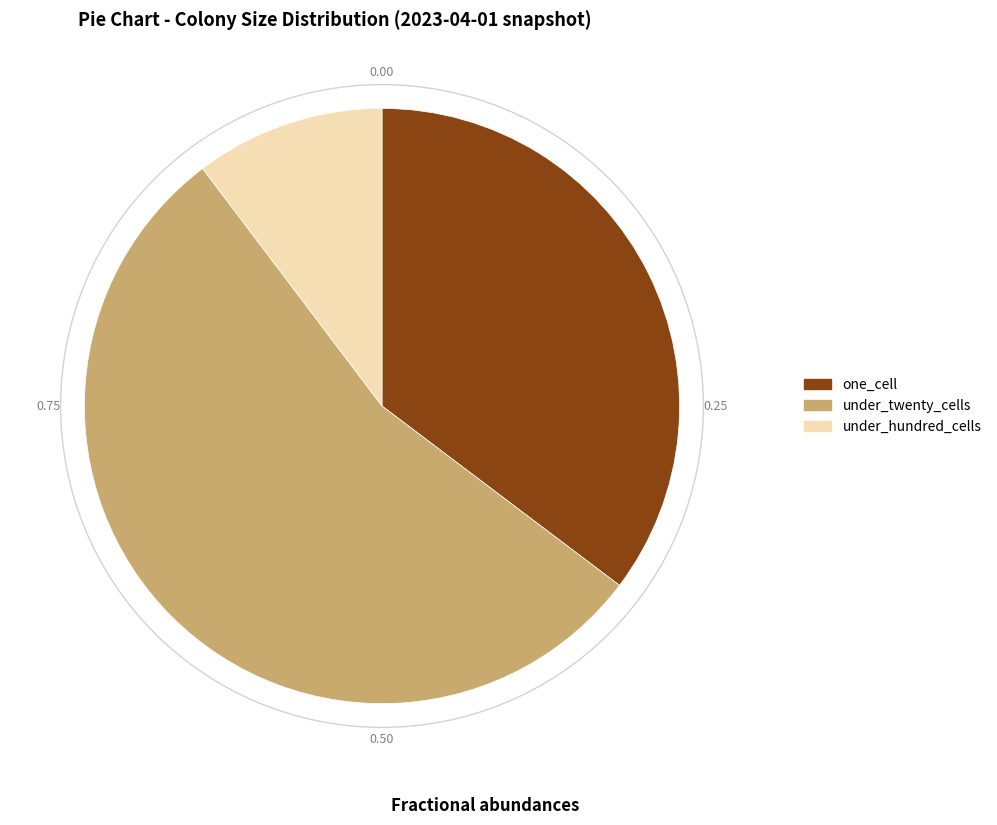

Is the sum of under_hundred_cells and one_cell greater than half?

No